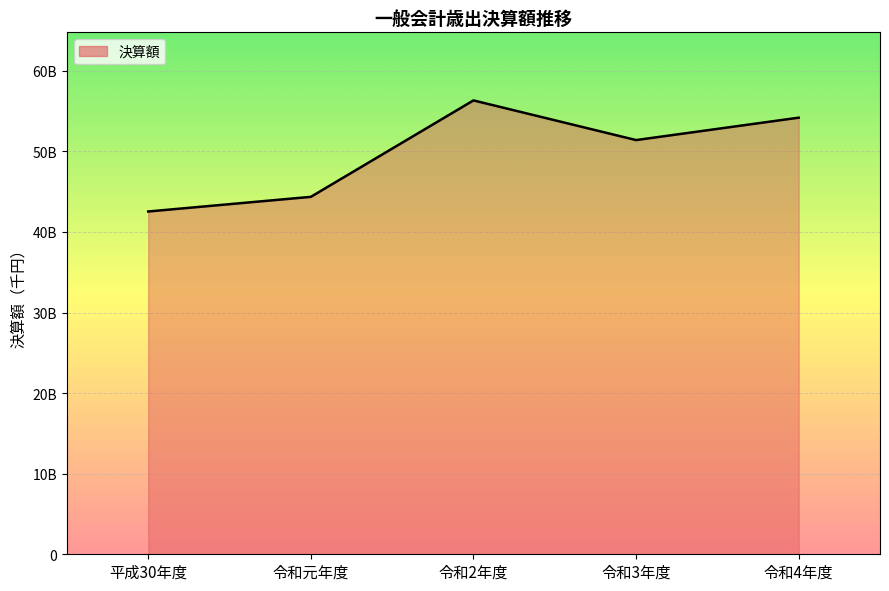

Which has a higher value, 令和3年度 or 令和元年度?

令和3年度